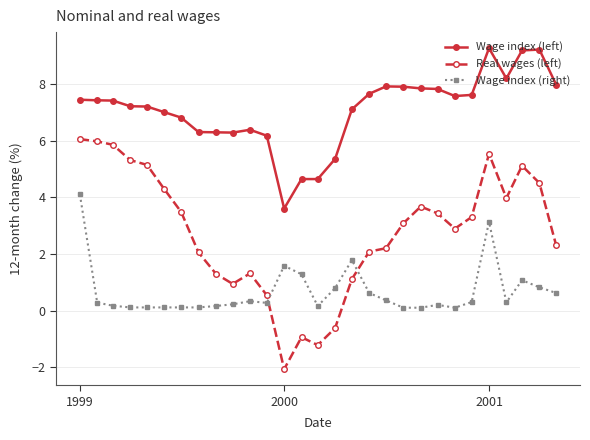

What is the greatest value displayed?

9.3